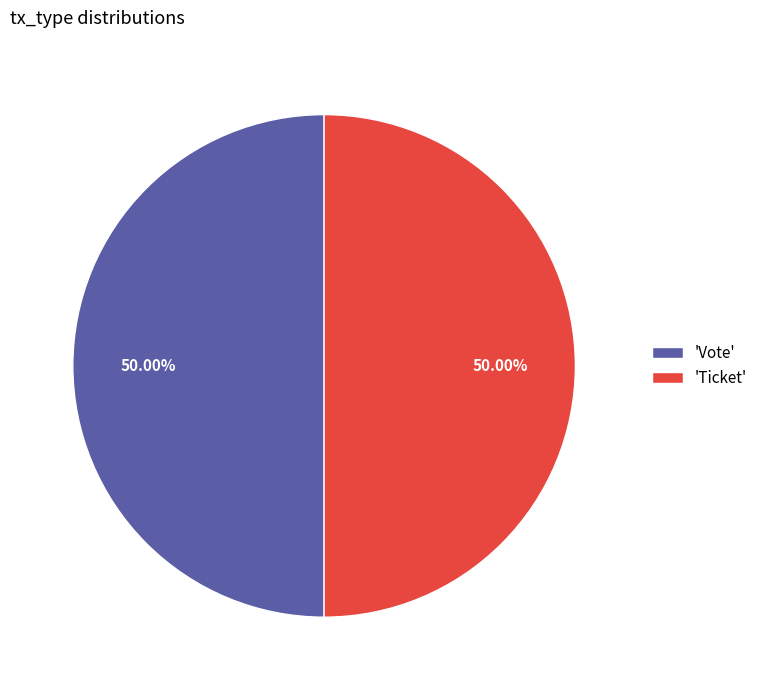

How many segments does this pie chart have?

2